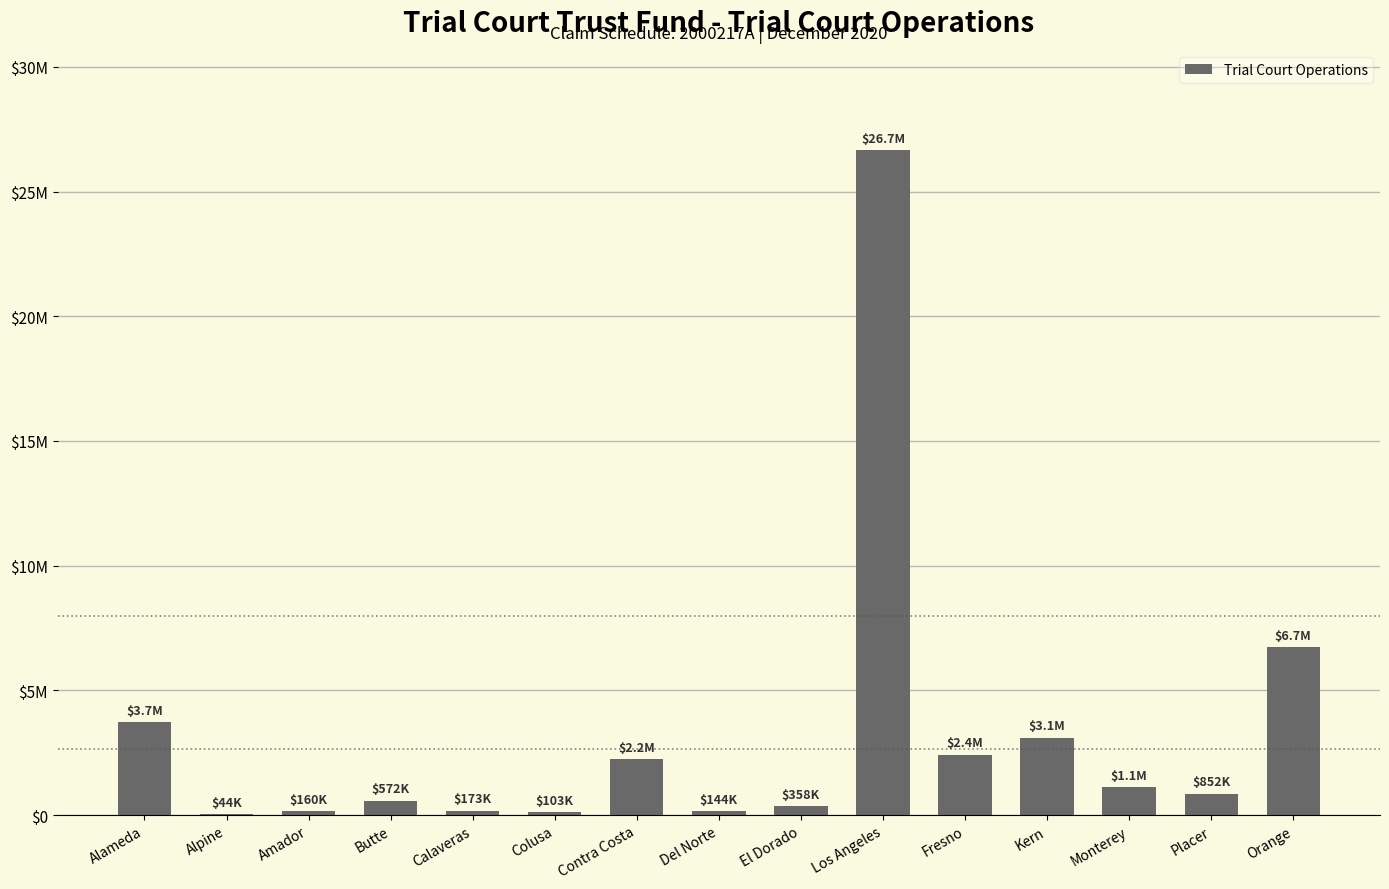

What is the value of the 11th bar from the left?

2418017.4